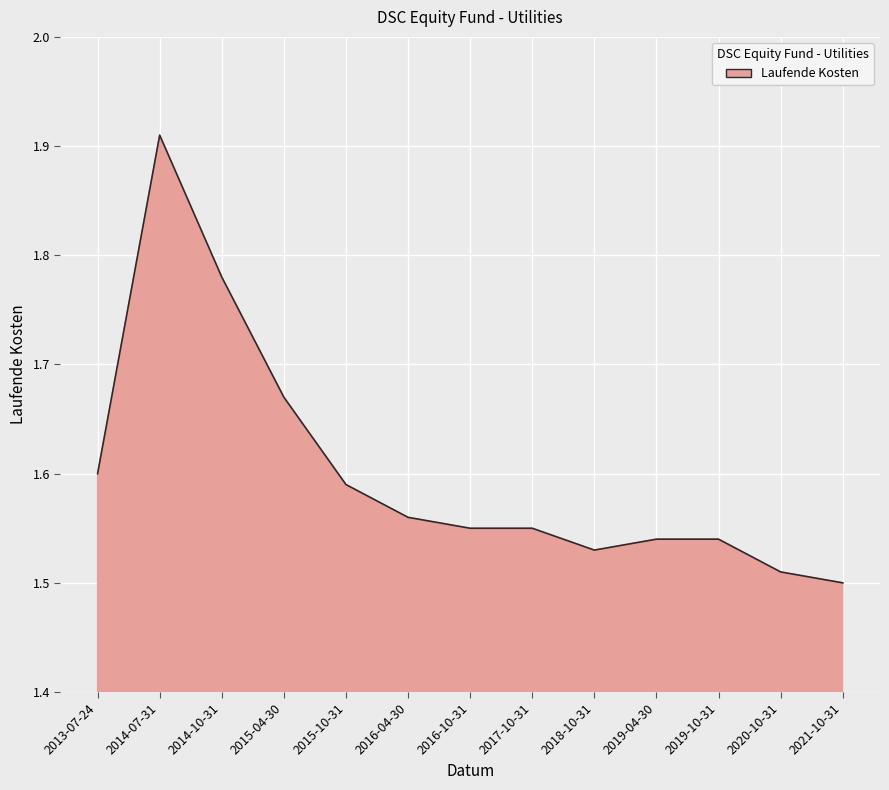

Which label corresponds to the largest value in the chart?

2014-07-31